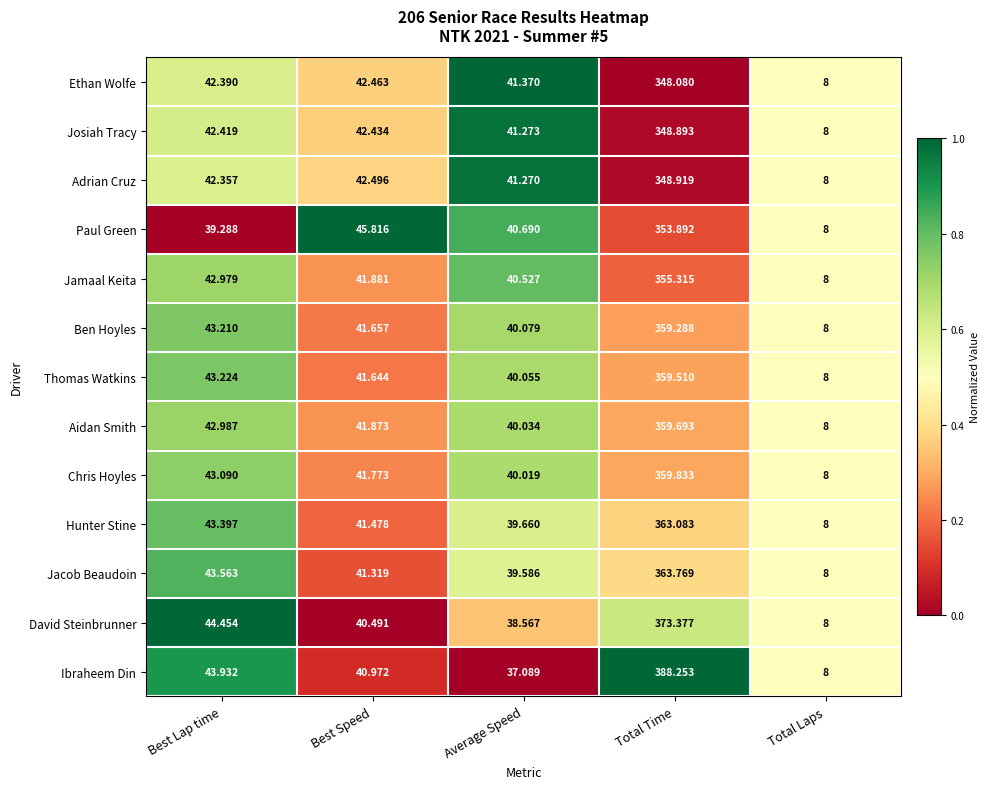

Which series has the largest range (max minus min)?

Ibraheem Din